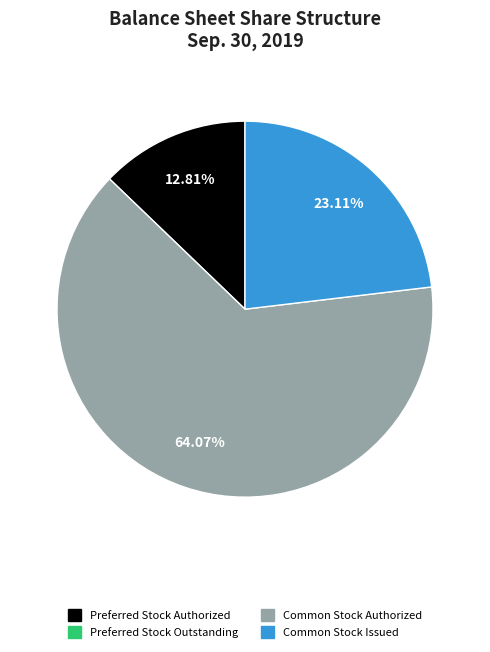

Does any single category account for the majority?

Yes